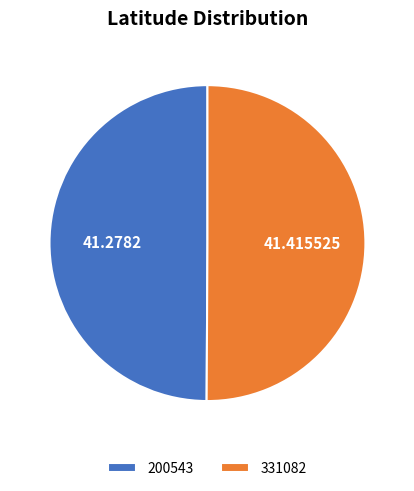

Combined, do 200543 and 331082 account for over 50%?

Yes